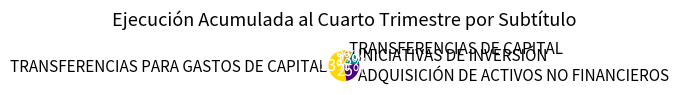

Which slice is the largest?

TRANSFERENCIAS PARA GASTOS DE CAPITAL